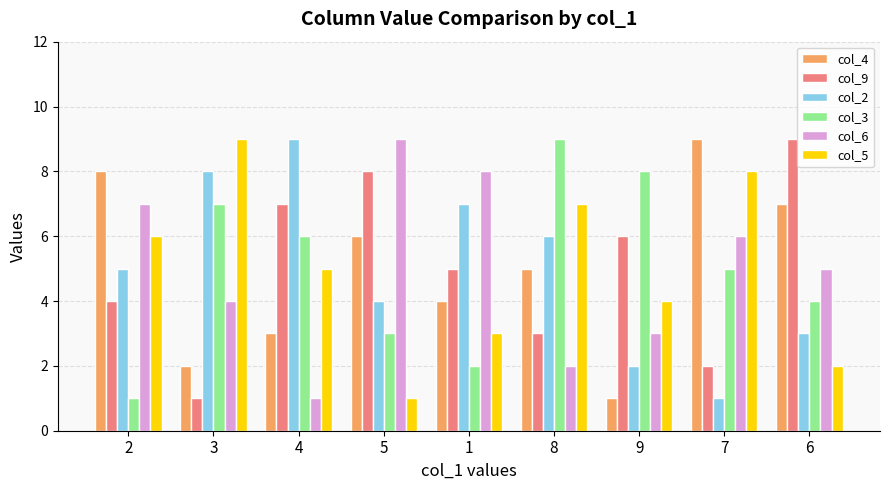

What is the average value of the col_5 series?

5